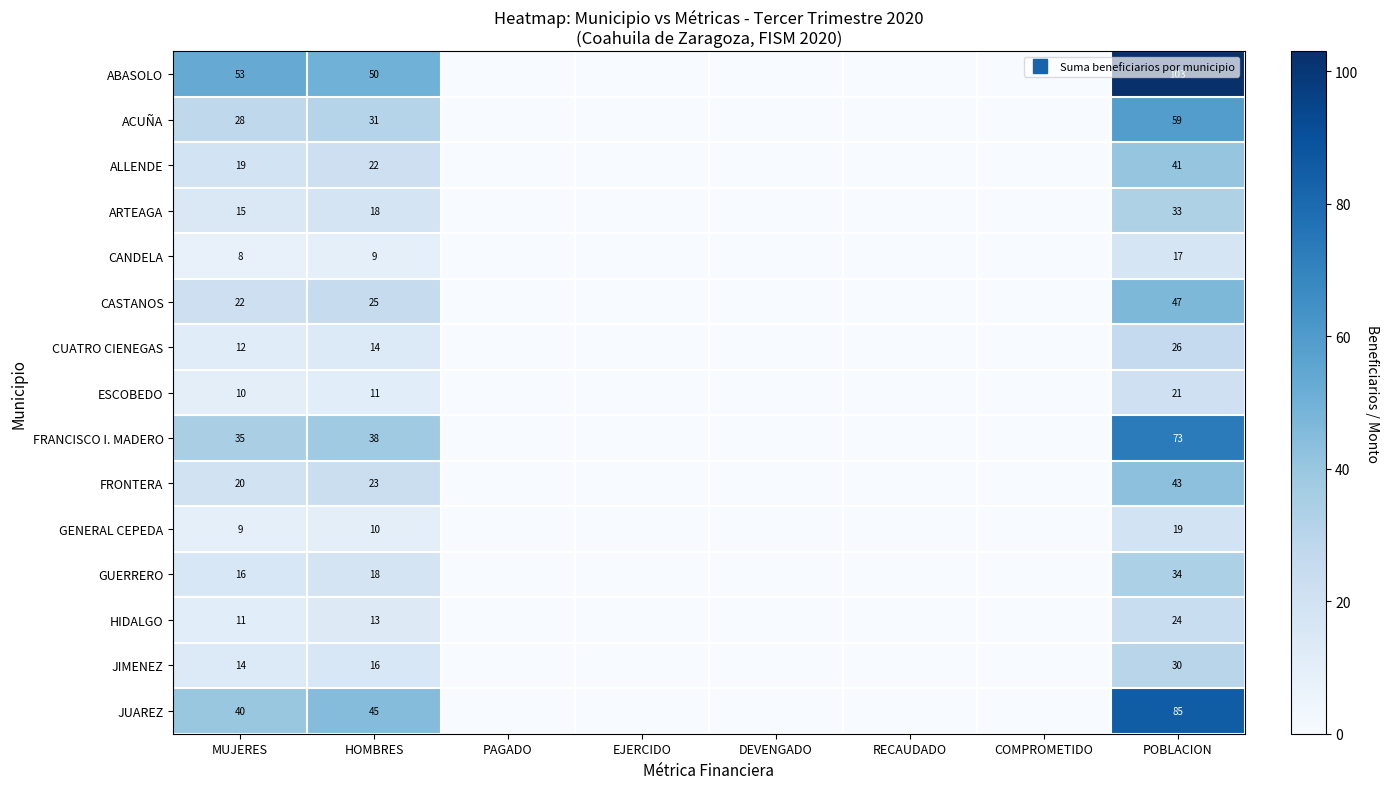

What is the difference between the highest and lowest values at HOMBRES?

41